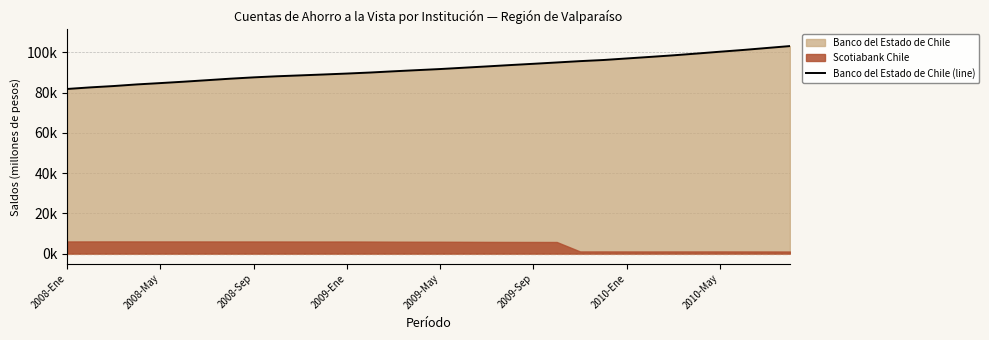

What is the sum of all values?

2940616